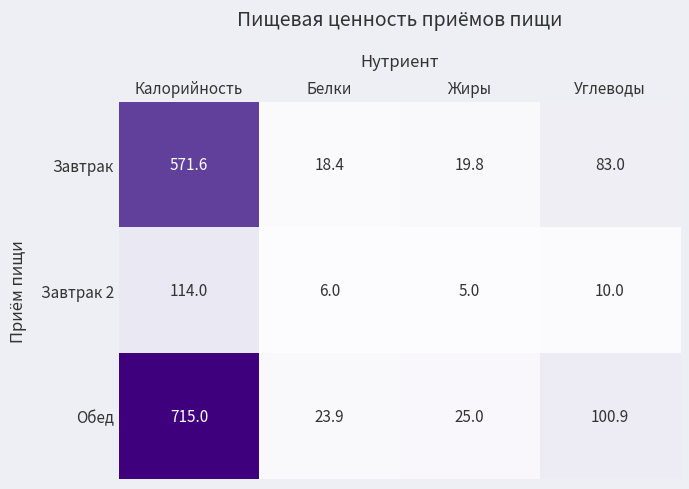

What is the total value across all series at Углеводы?

193.9